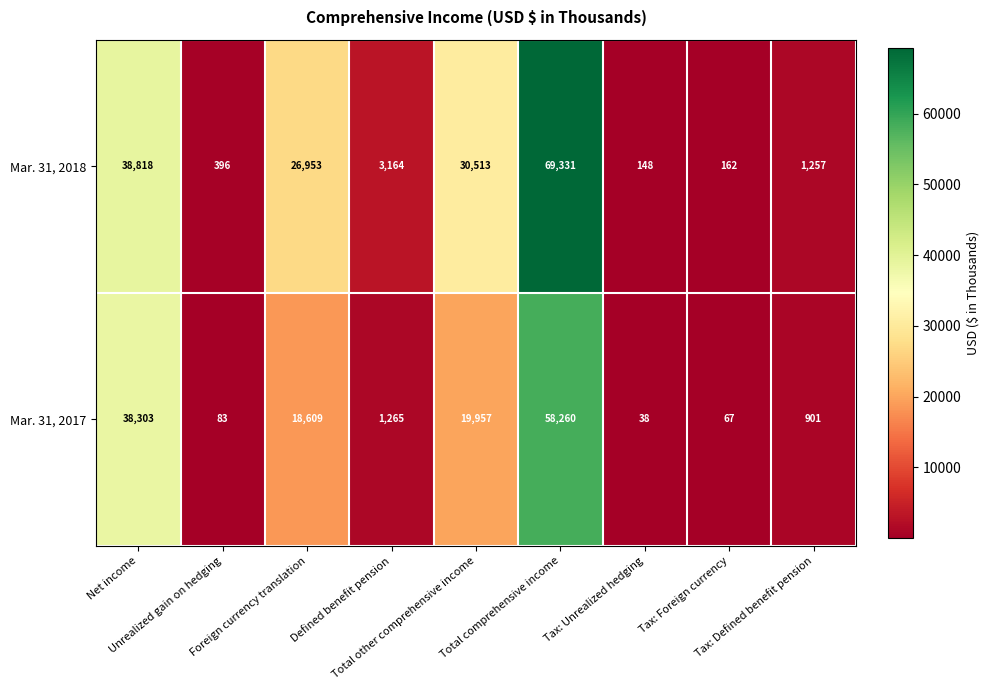

What is the sum of all Mar. 31, 2017 values?

137483